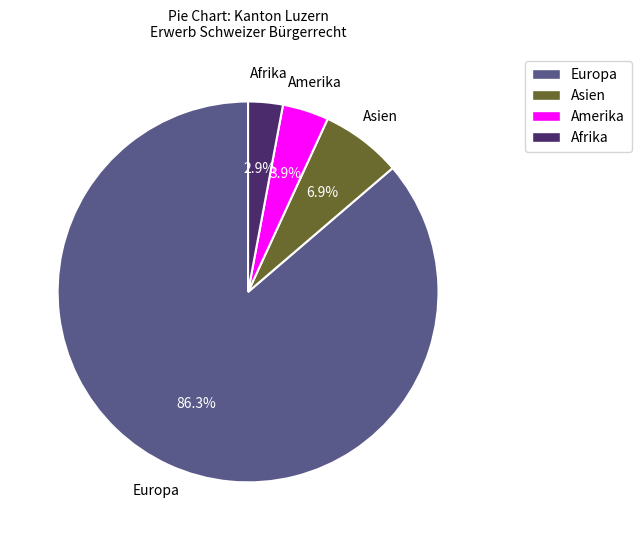

Does any single category account for the majority?

Yes